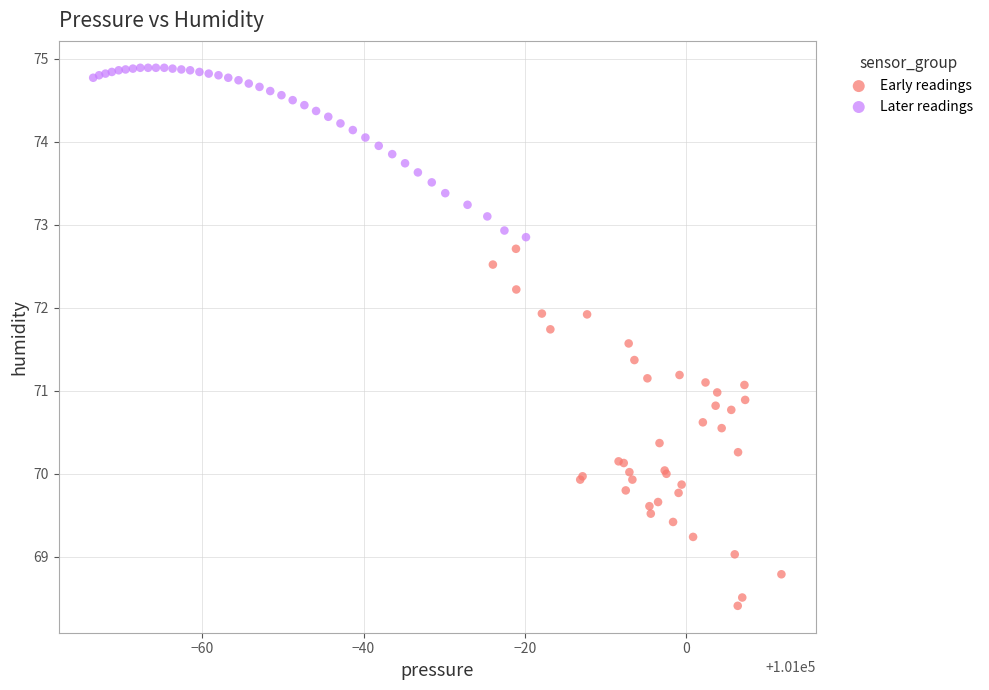

Which series contains the highest Y value?

Later readings